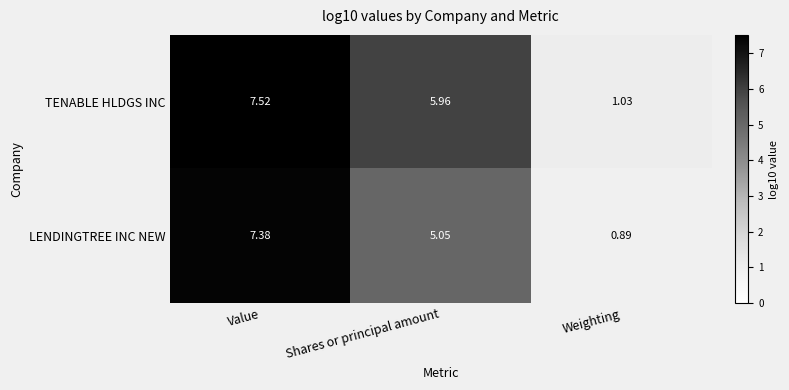

At which category is the sum across all series the highest?

Value